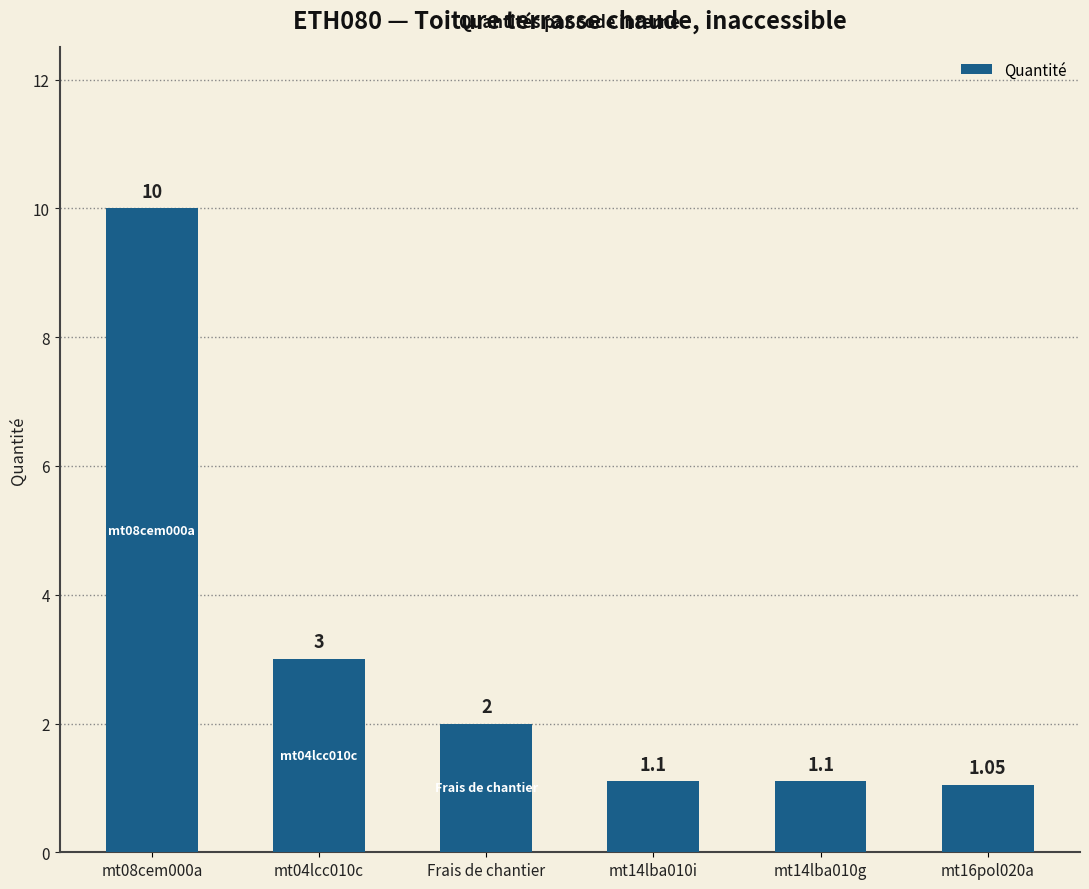

The value at Frais de chantier is 2.0. True or false?

True